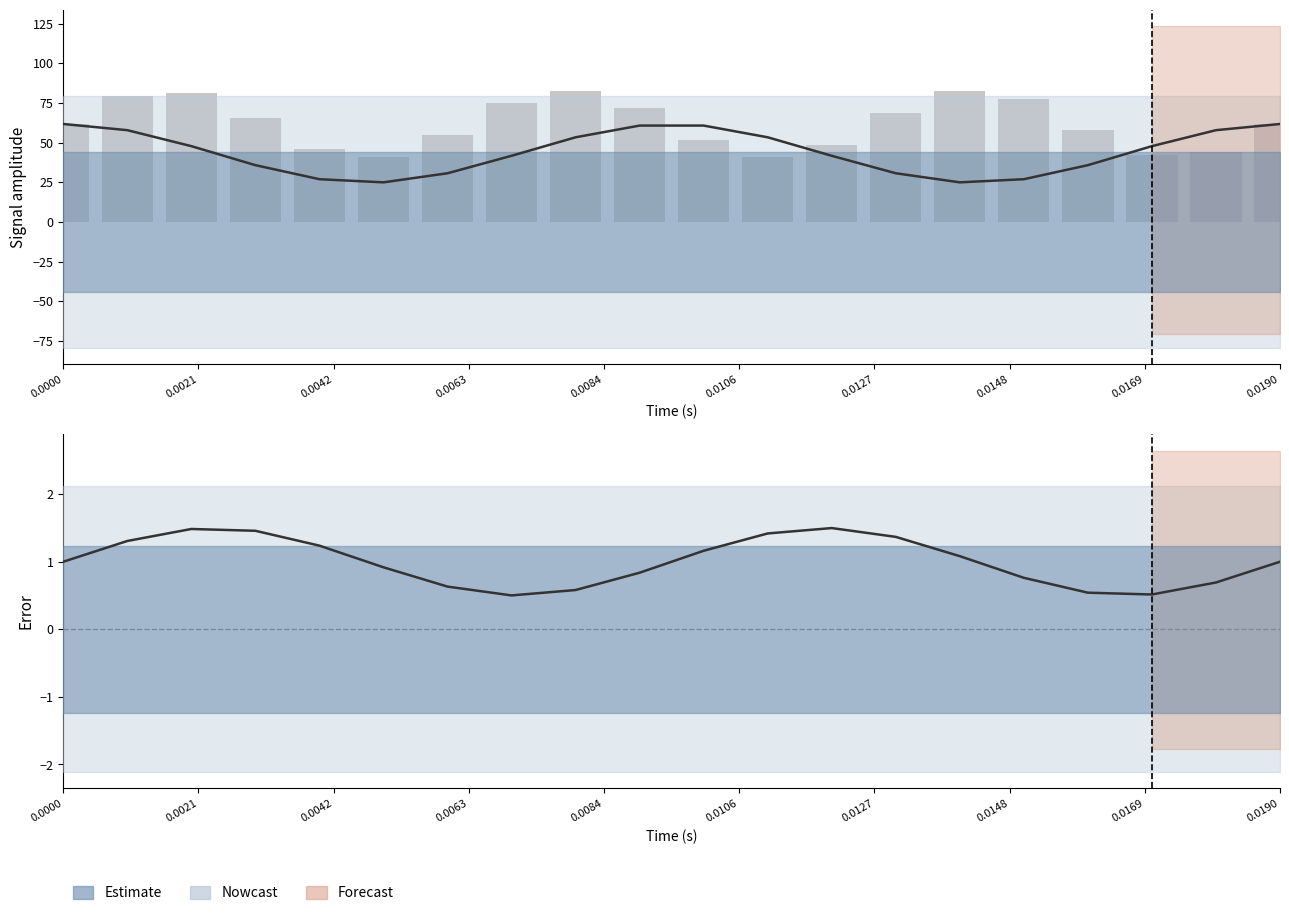

At which category is the sum across all series the highest?

0.0021